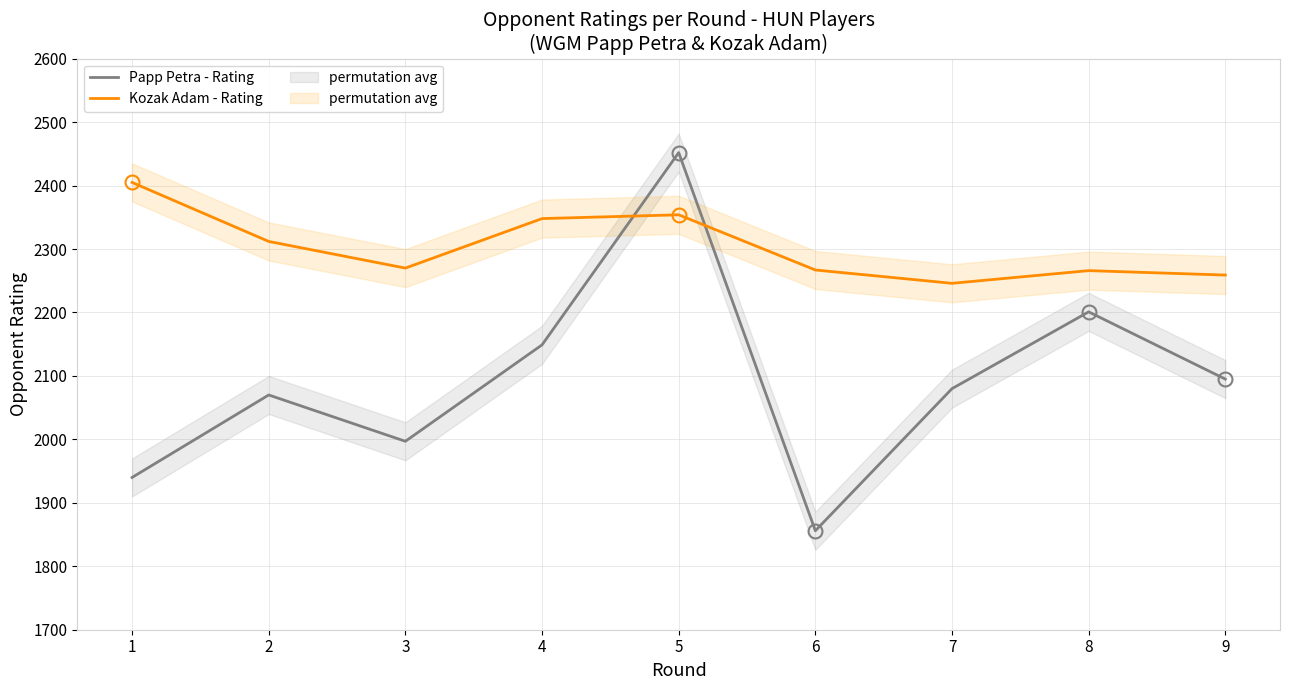

Where is Papp Petra - Rating nearest to the value 2154?

4